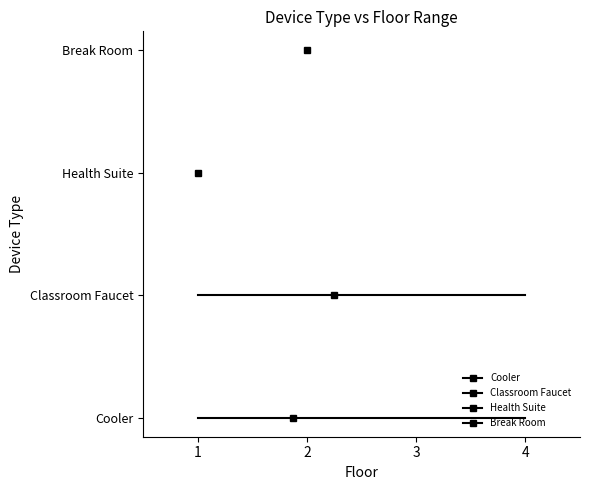

Rank the series at 2 from highest to lowest value.

Break Room, Health Suite, Classroom Faucet, Cooler